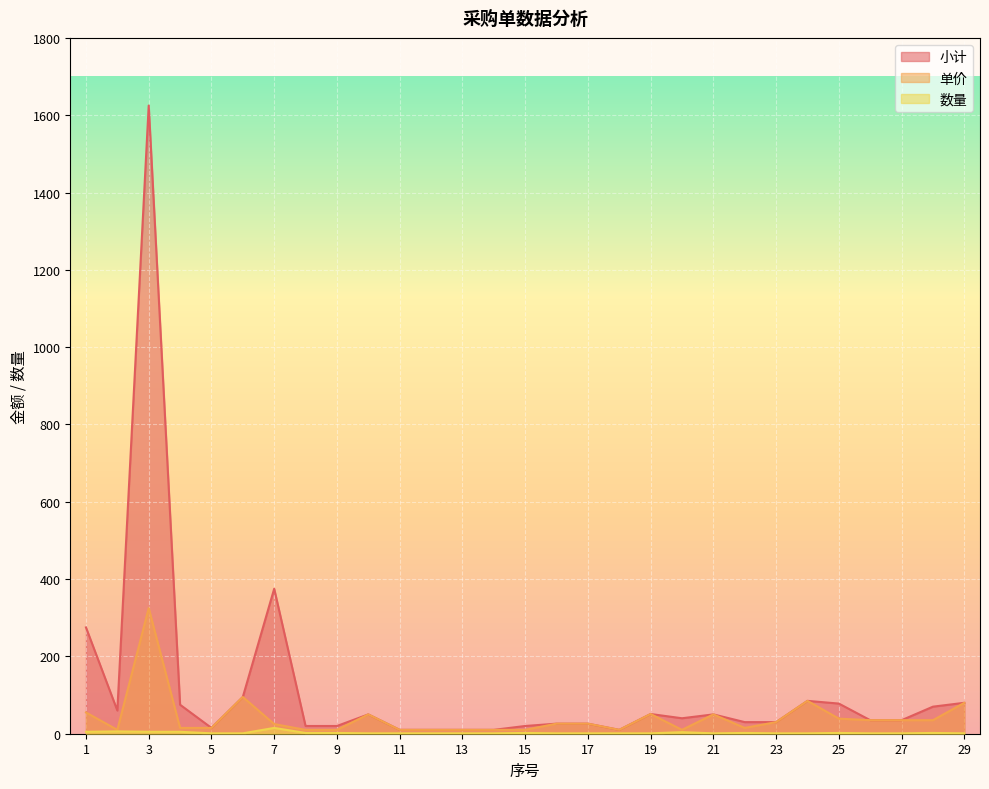

Reading left to right, extract all data points from this chart.

小计: 275	60	1625	75	15	95	375	20	20	50	10	10	10	10	20	26	26	10	51	40	50	30	30	85	78	35	35	70	80
单价: 55	10	325	15	15	95	25	10	10	50	10	10	10	10	10	26	26	10	51	10	50	15	30	85	39	35	35	35	80
数量: 5	6	5	5	1	1	15	2	2	1	1	1	1	1	2	1	1	1	1	4	1	2	1	1	2	1	1	2	1